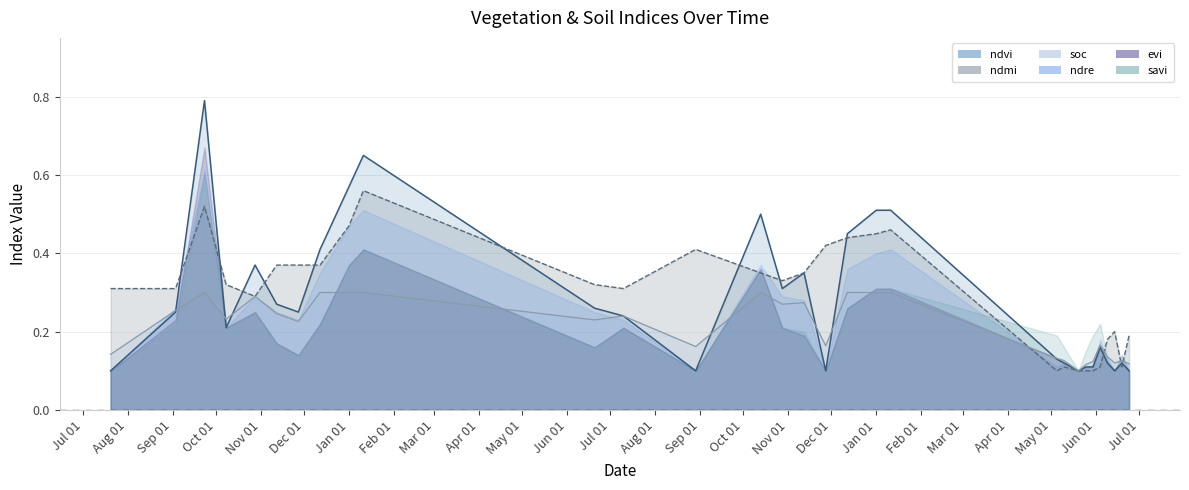

How many interior local peaks does the ndmi series have?

6